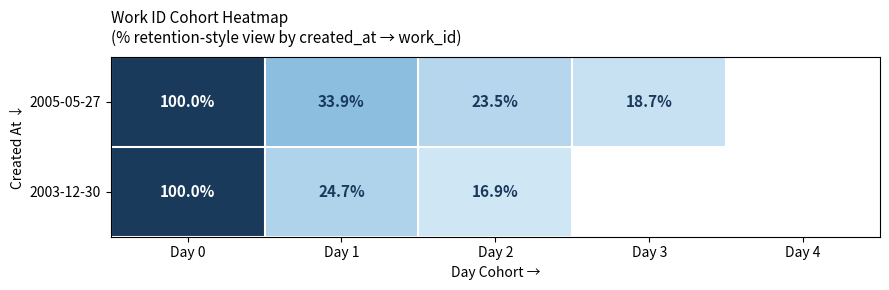

True or false: 2005-05-27 has a value of 100.0 at Day 0.

True